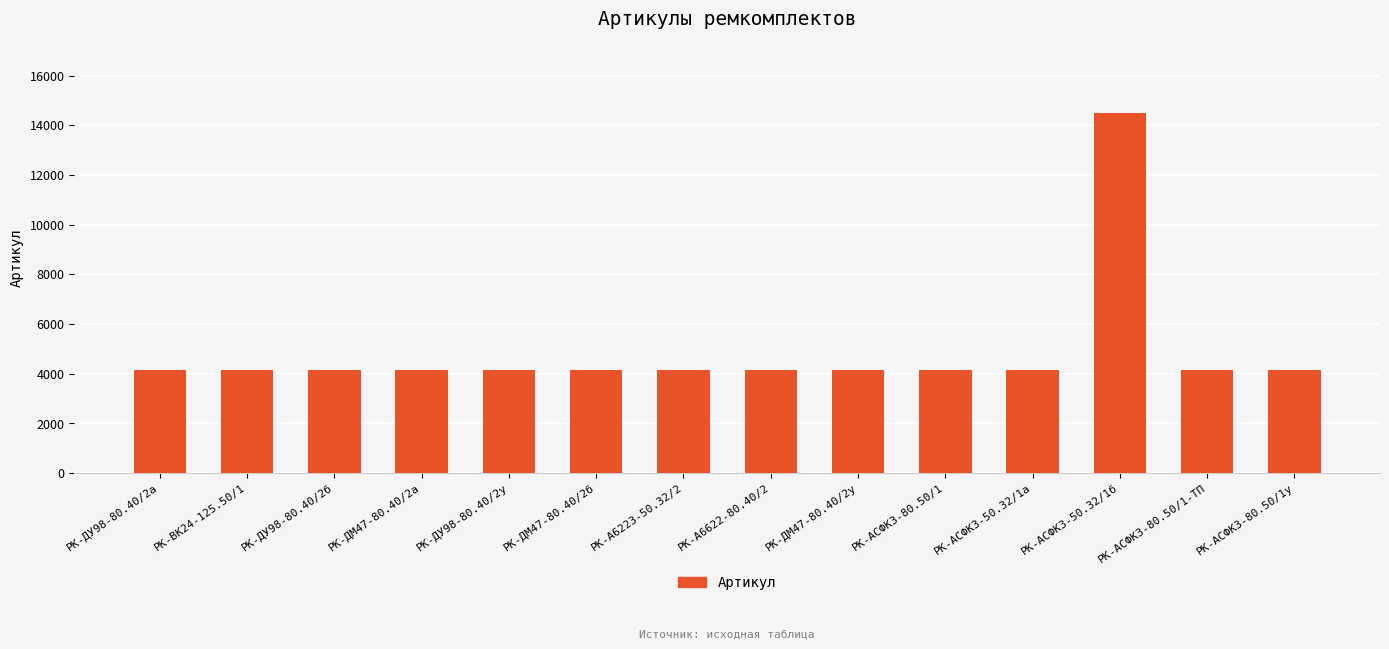

What is the smallest value displayed?

4130